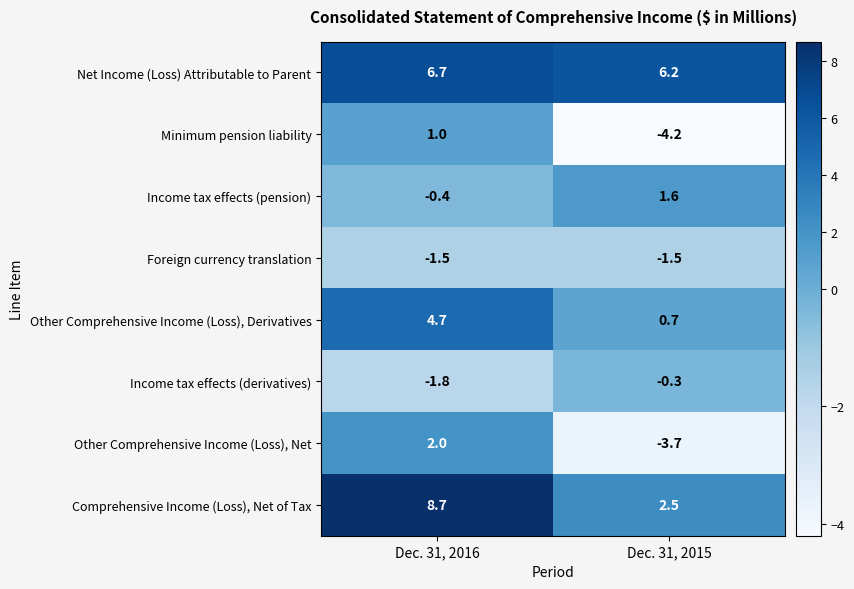

Is it true that Net Income (Loss) Attributable to Parent equals 6.7 at Dec. 31, 2016?

True